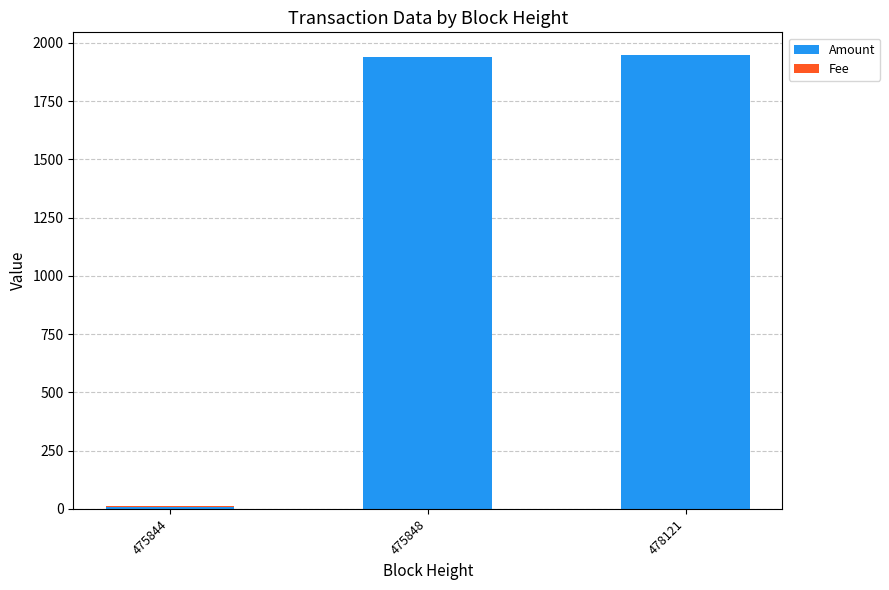

Count the number of categories in the chart.

3